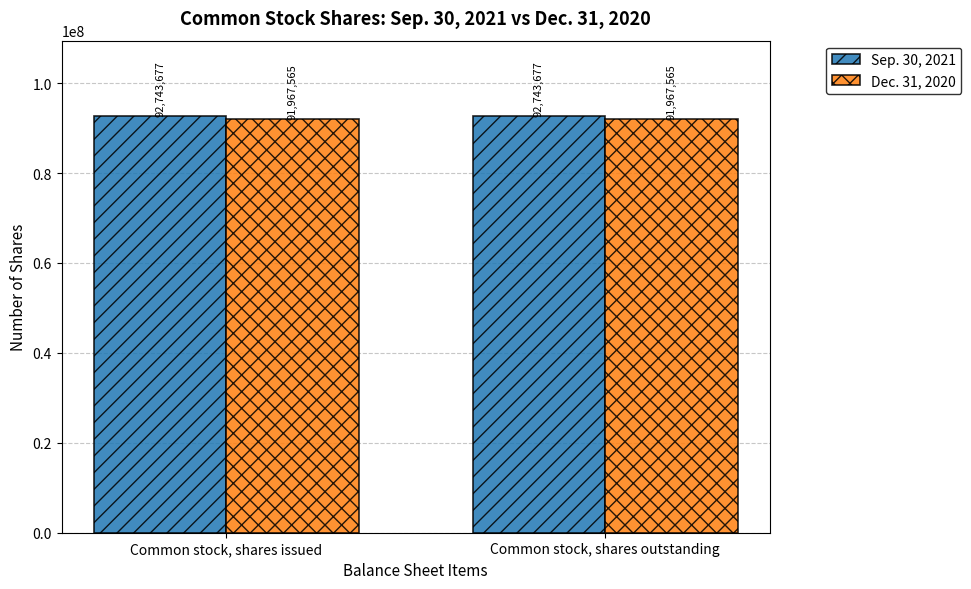

True or false: Sep. 30, 2021 has a value of 92743677 at Common stock, shares outstanding.

True